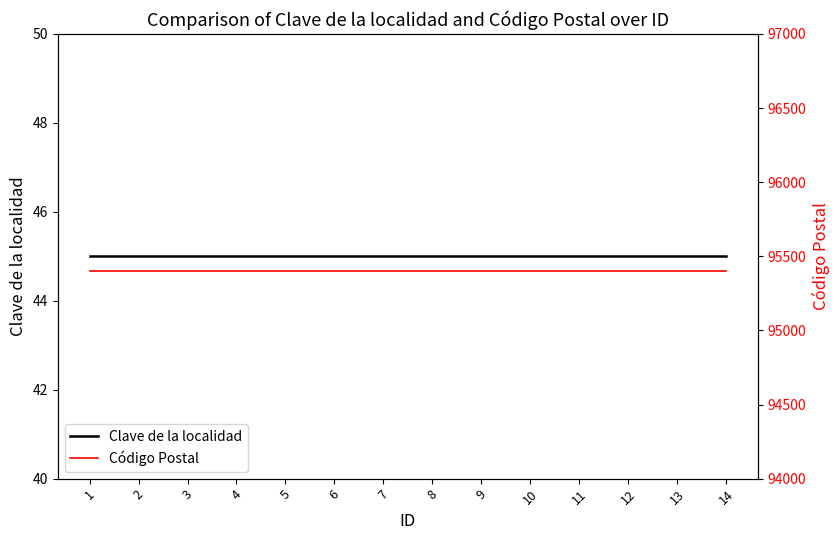

Is the value of Clave de la localidad at 9 greater than the value of Código Postal at 5?

No